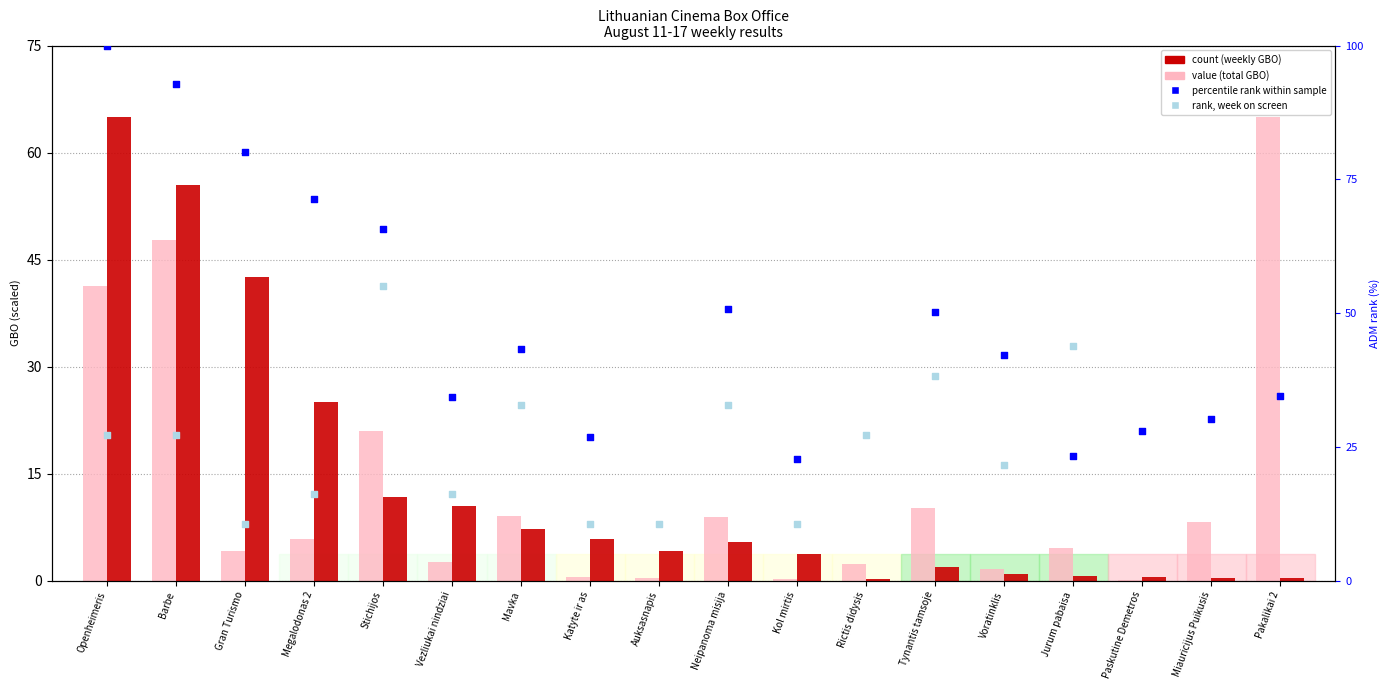

Is the value of count at Katyte ir as greater than the value of value, Detection Call = ABSENT at Jurum pabaisa?

Yes